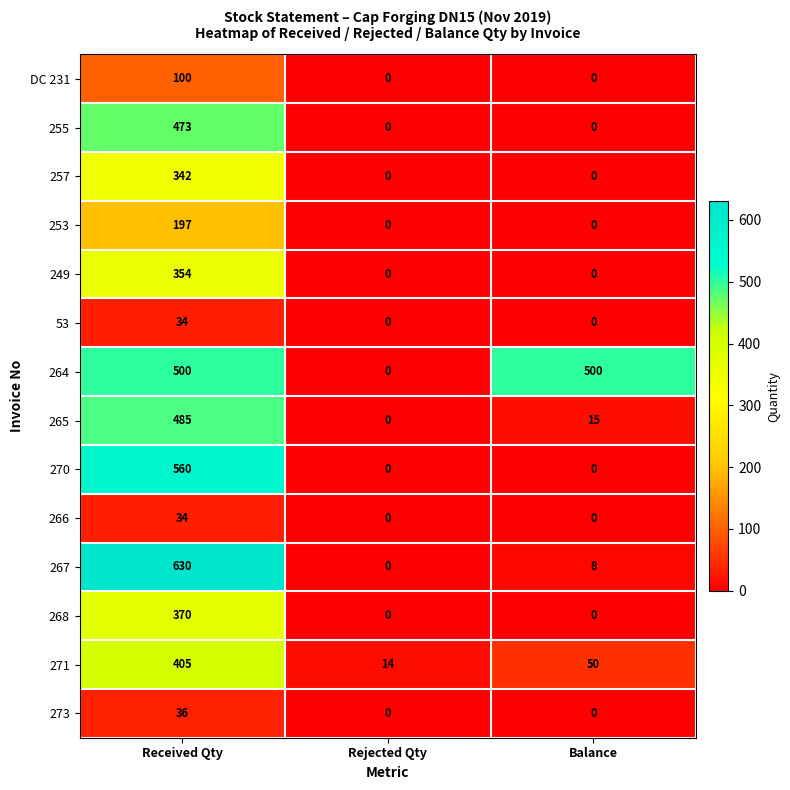

Count the number of categories in the chart.

3